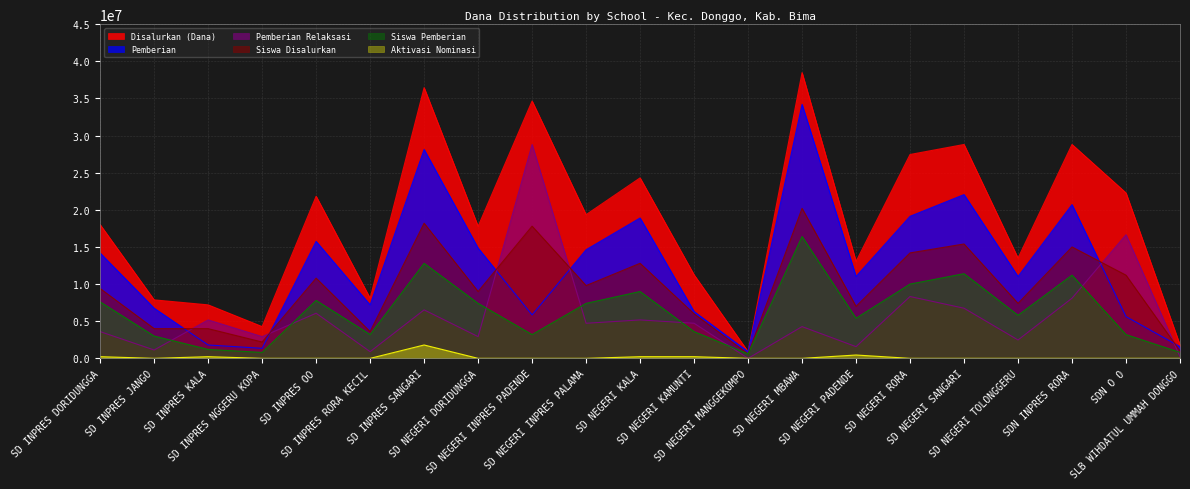

What is the label of the 7th point from the right?

SD NEGERI PADENDE